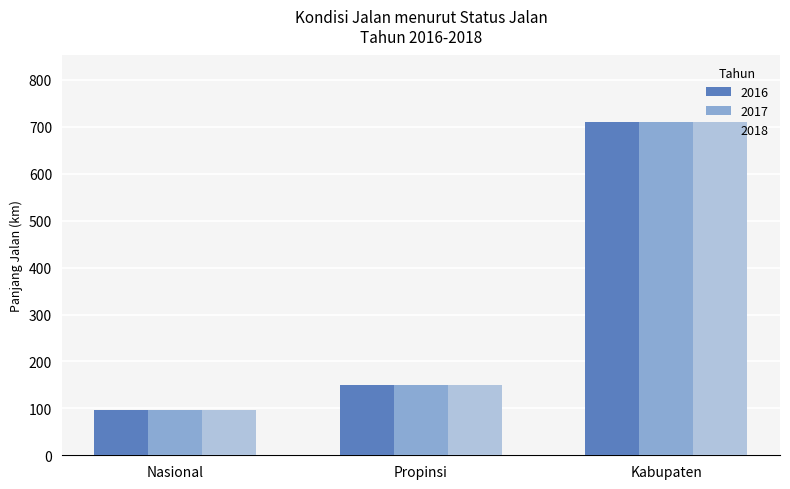

True or false: 2016 has a value of 710.2 at Kabupaten.

True